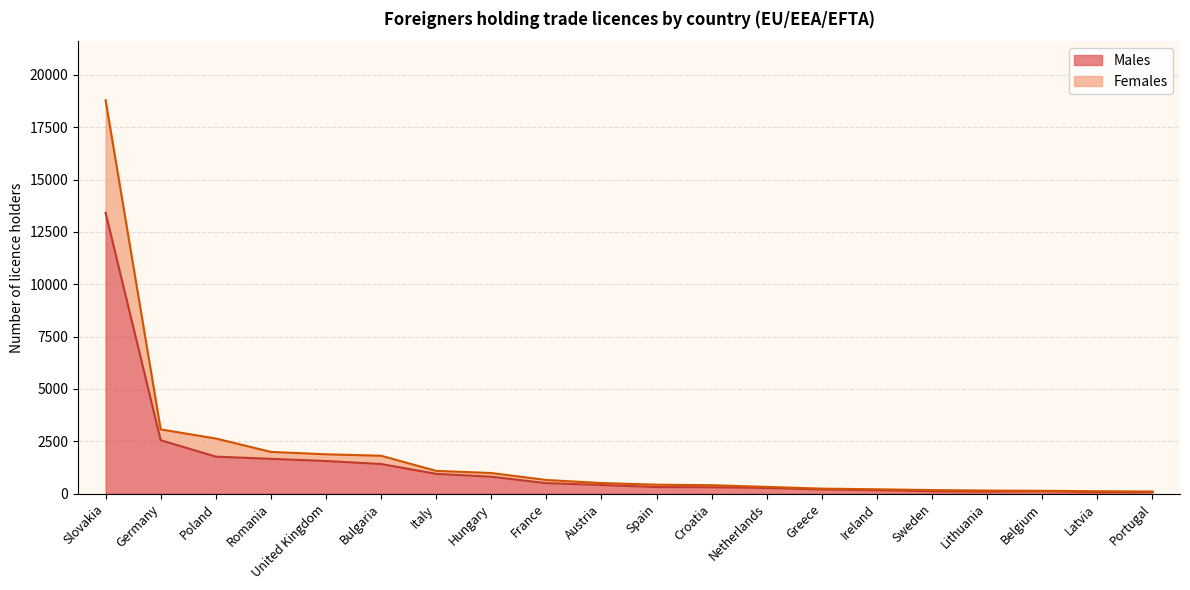

True or false: Females and Males intersect in this chart.

False